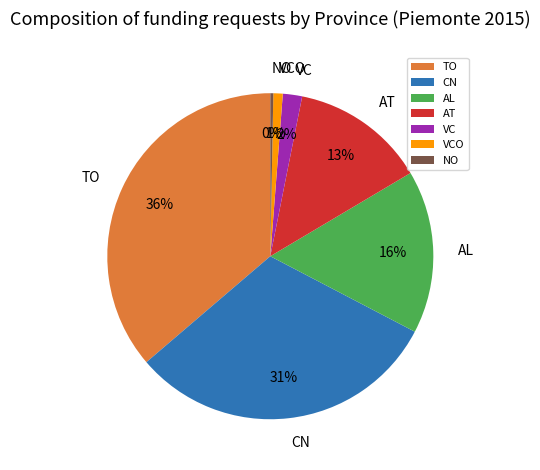

Which slice is the smallest?

NO